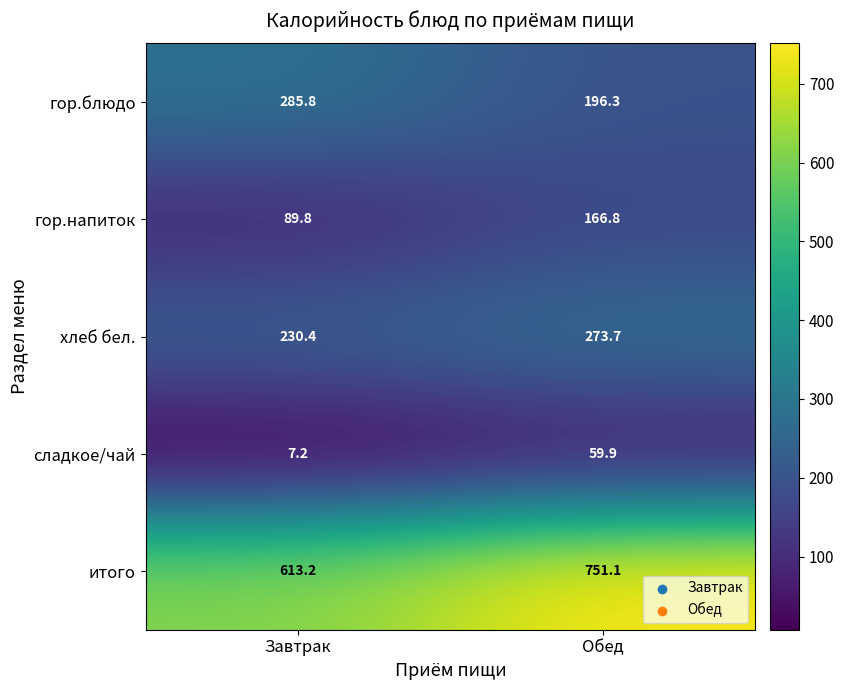

What is the average value of the итого series?

682.2